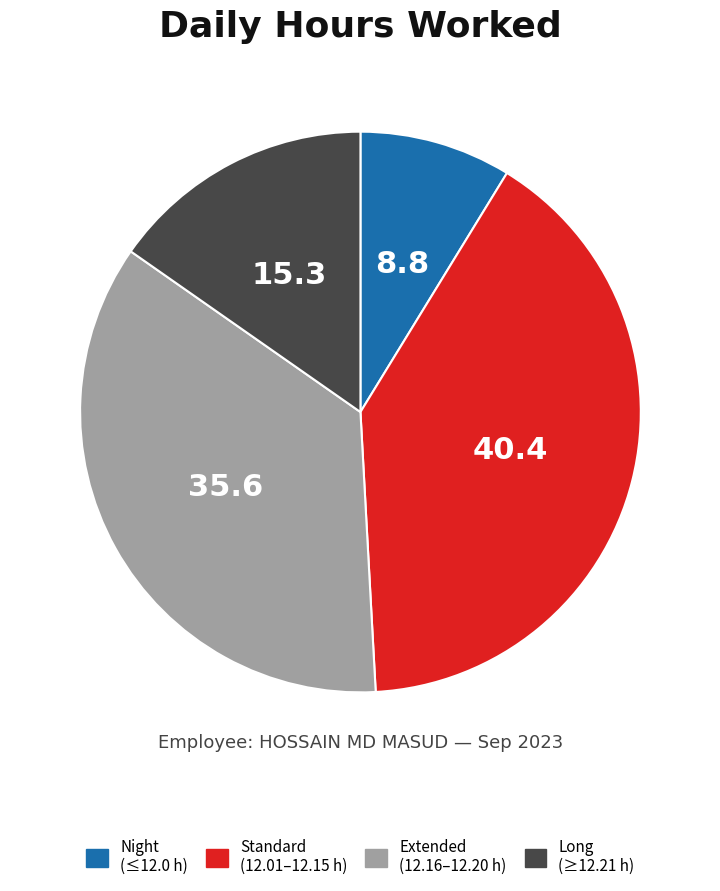

Does any single category account for the majority?

No